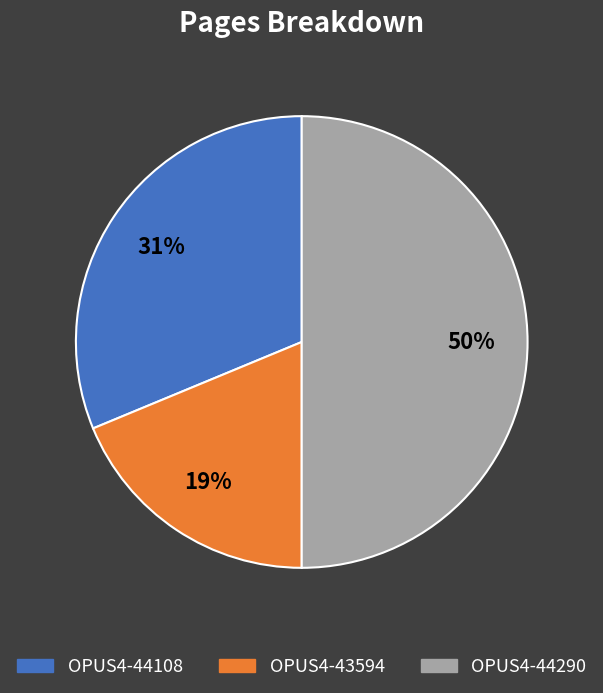

Approximately how many times larger is the value at OPUS4-43594 compared to OPUS4-44290?

0.4